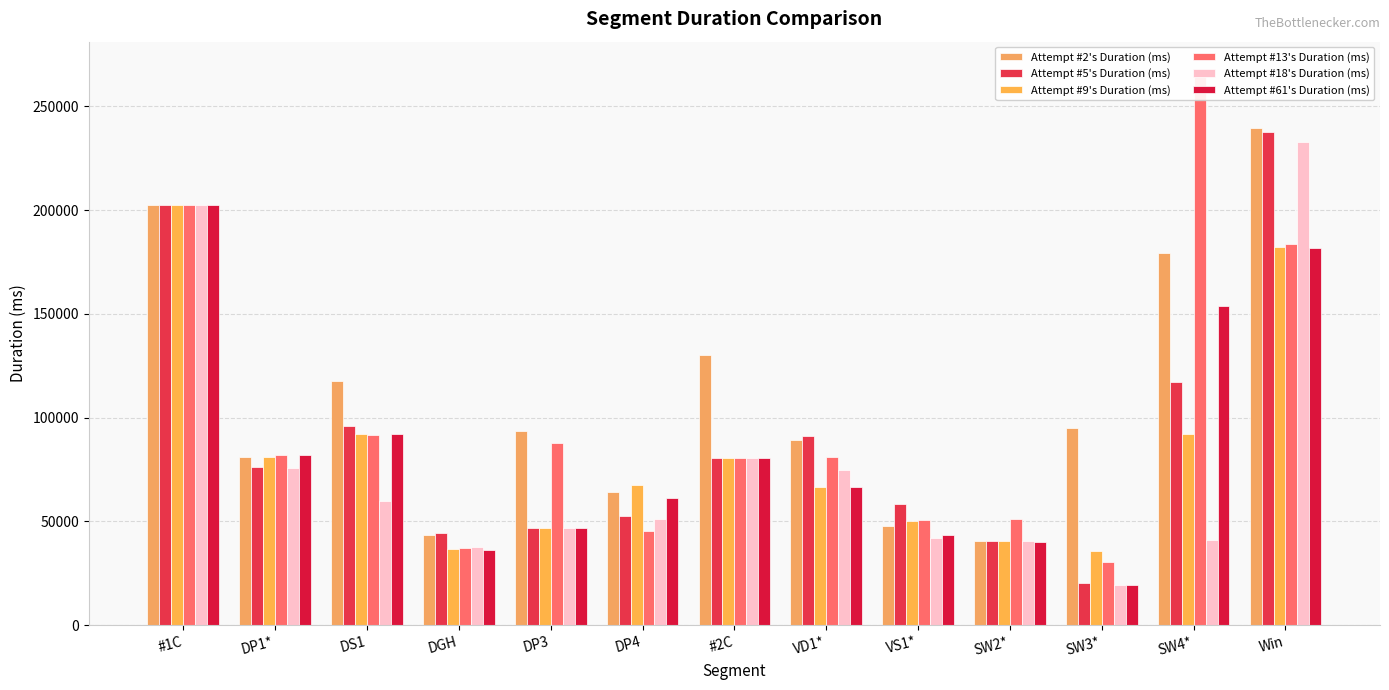

What is the approximate value of Attempt #9's Duration (ms) at Win, to the nearest 50?

182100